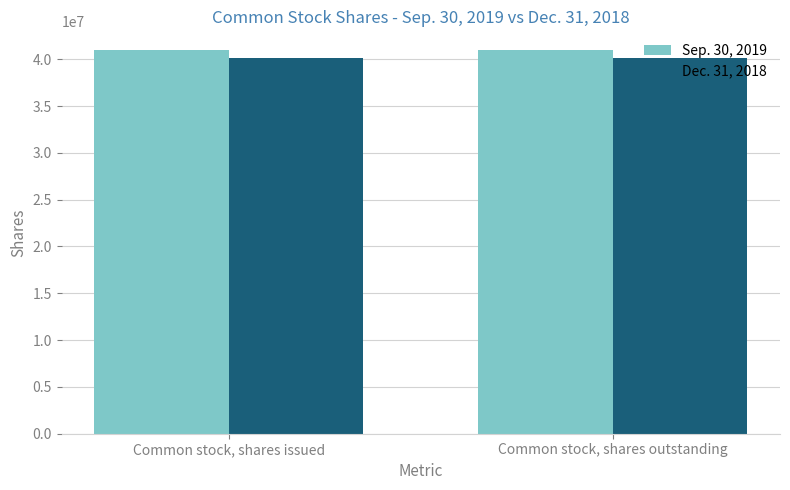

The Dec. 31, 2018 series shows 25689267 at Common stock, shares issued. True or false?

False